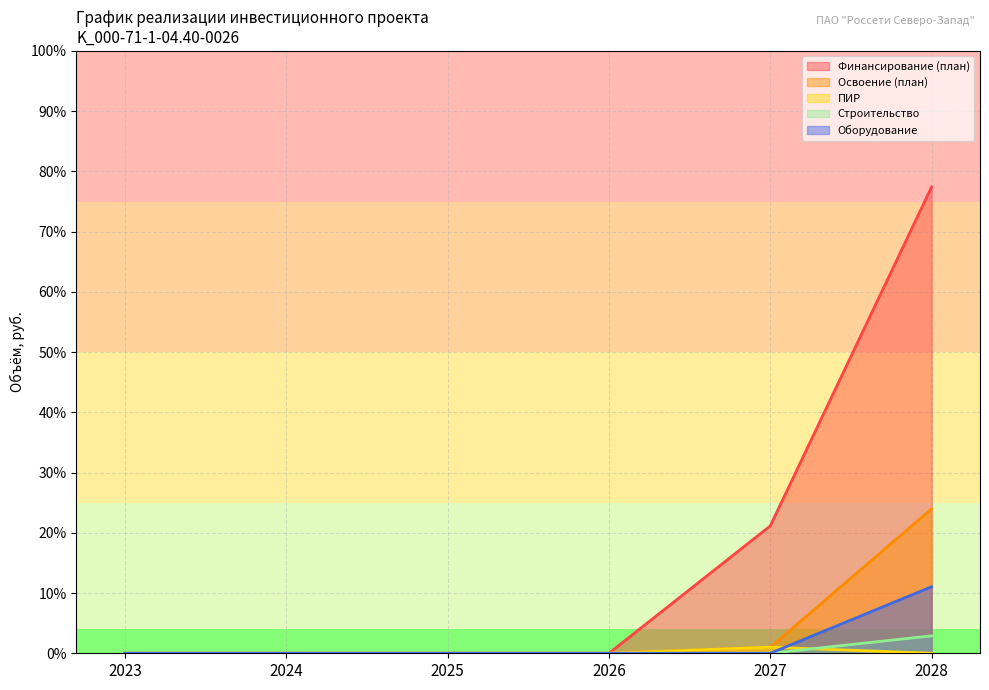

In ПИР, how many points are higher than both neighbors (excluding endpoints)?

1